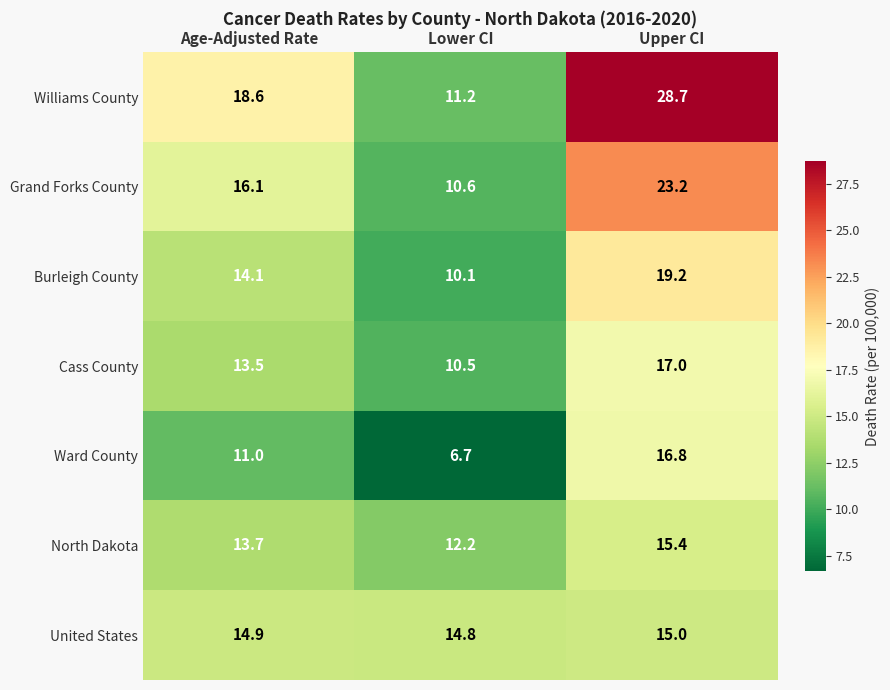

At how many categories does at least one series exceed 26?

1